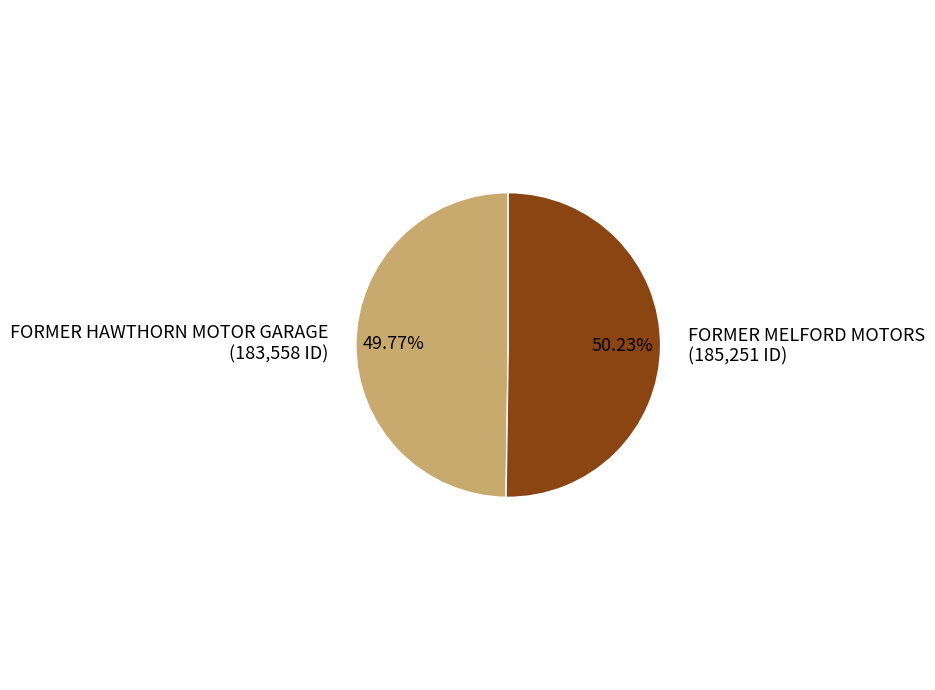

How much of the chart is everything except FORMER HAWTHORN MOTOR GARAGE?

50.2%